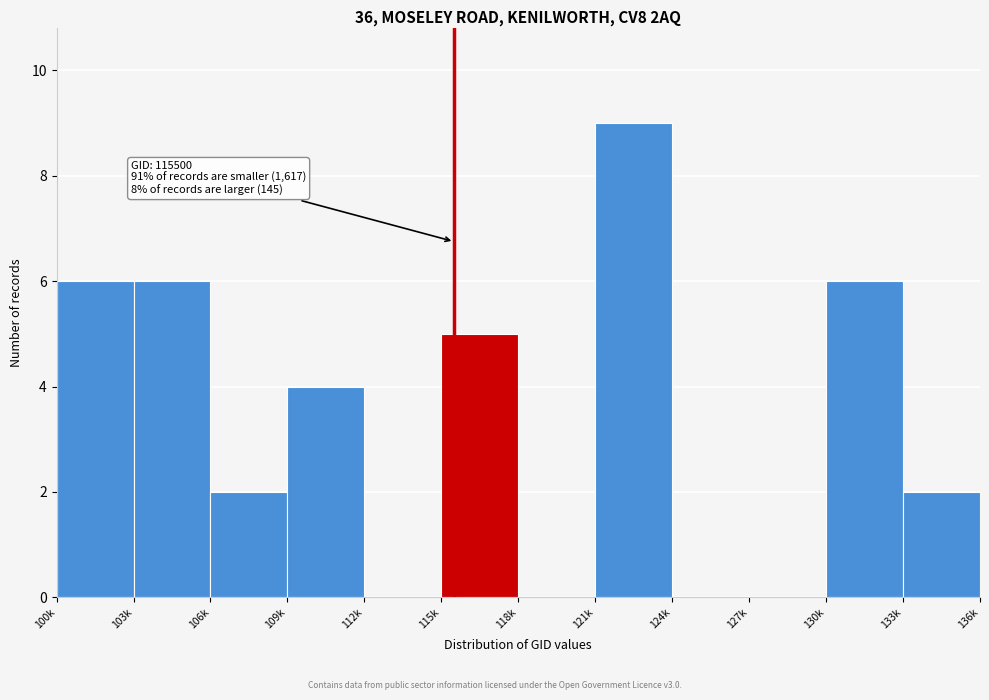

Reading left to right, what are all the values shown in this chart?

100k=6	103k=6	106k=2	109k=4	112k=0	115k=5	118k=0	121k=9	124k=0	127k=0	130k=6	133k=2